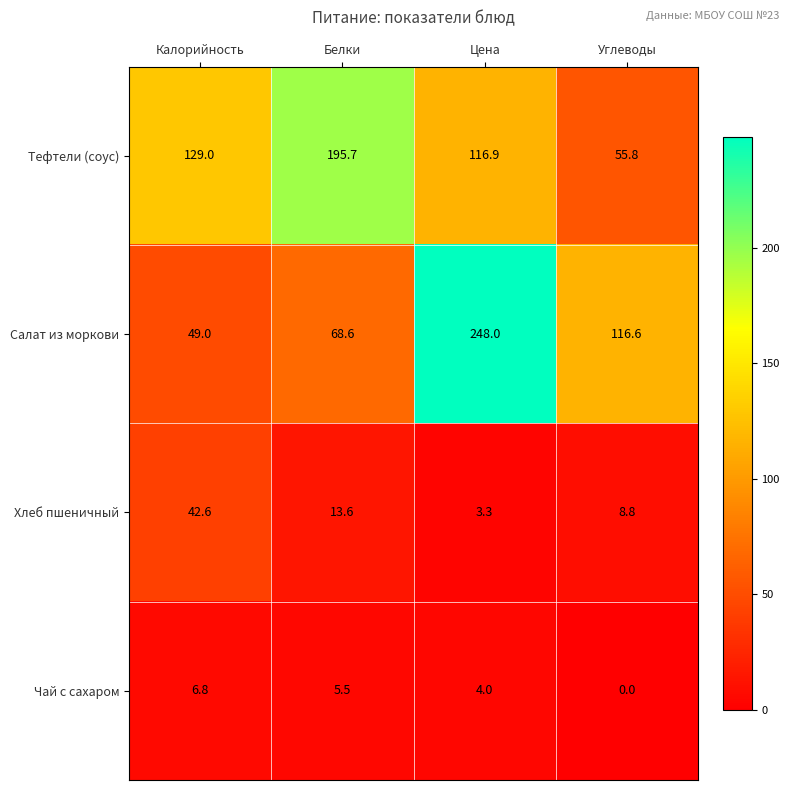

At Углеводы, list the series in order from largest to smallest.

Салат из моркови, Тефтели (соус), Хлеб пшеничный, Чай с сахаром